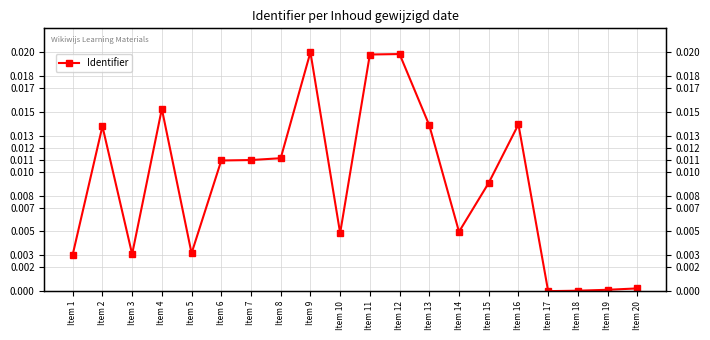

True or false: the data shows 0.0 at Item 13.

True